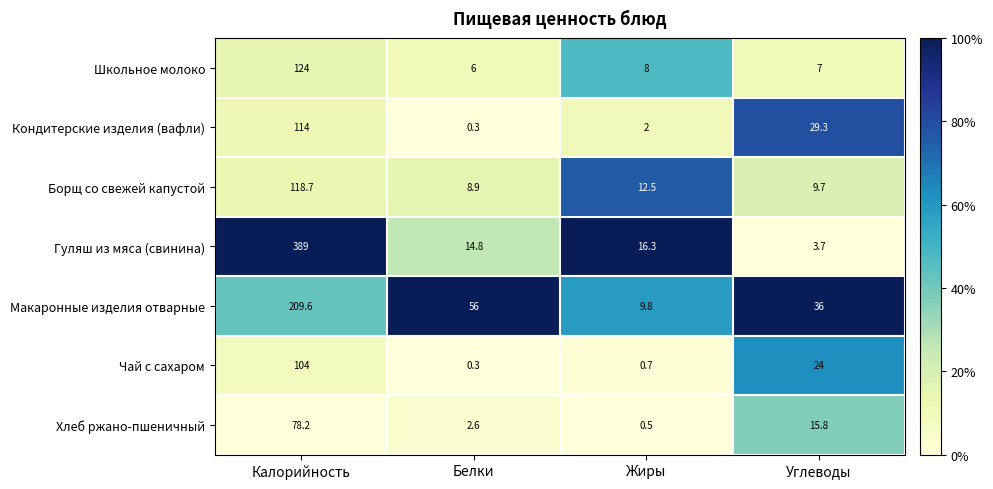

Which label corresponds to the largest value in the chart?

Калорийность